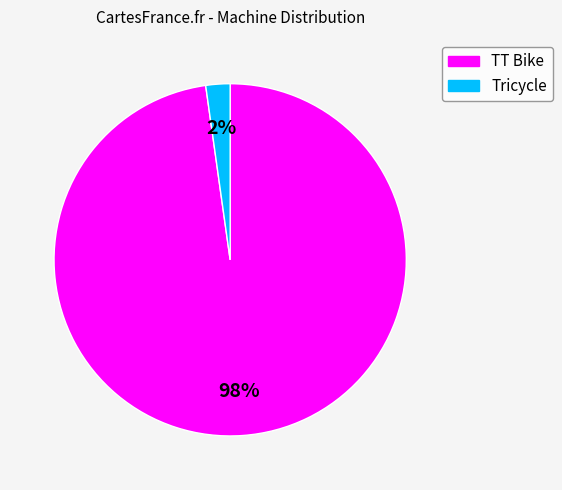

Count the number of slices in the pie.

2